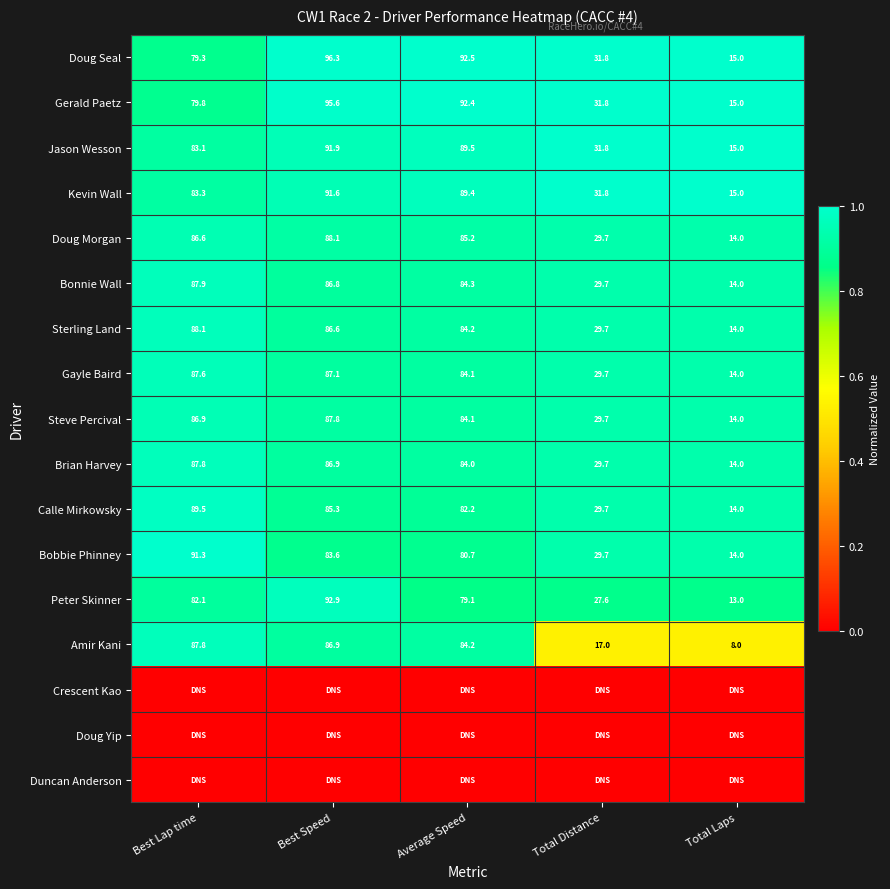

At which label does Amir Kani reach its peak?

Best Lap time